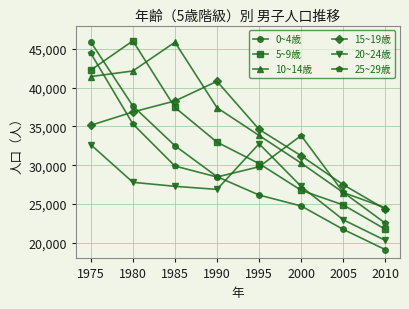

How many categories are shown in the chart?

8